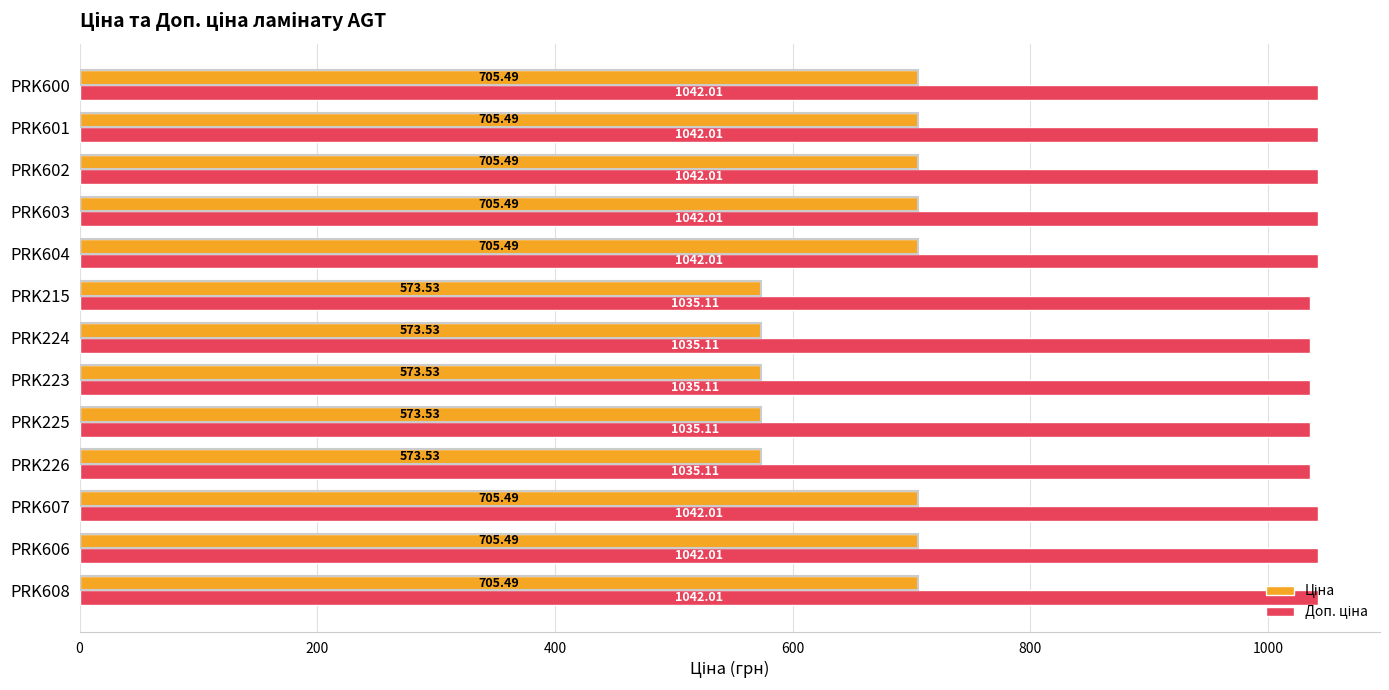

What is the spread (max minus min) of values at PRK602?

336.5